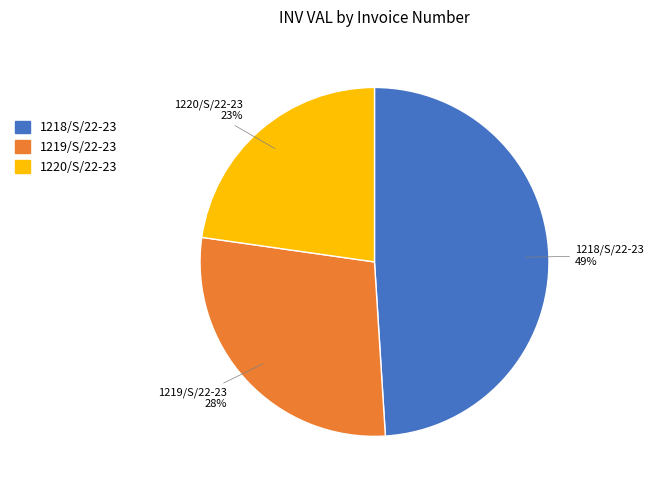

Count the number of slices in the pie.

3